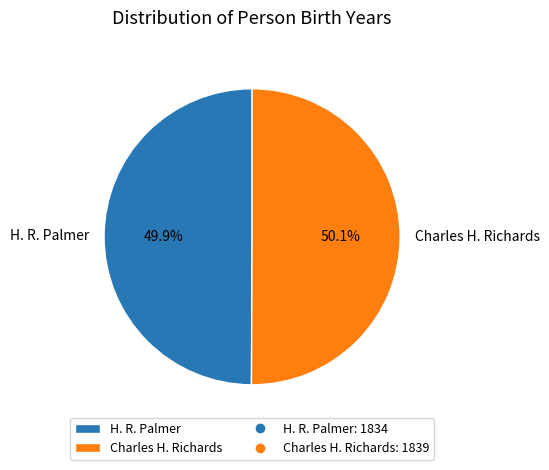

Is there any slice that represents more than half of the pie?

Yes